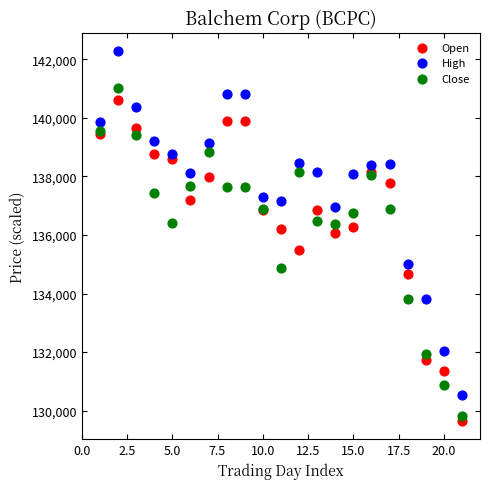

Which series contains the lowest Y value?

Open